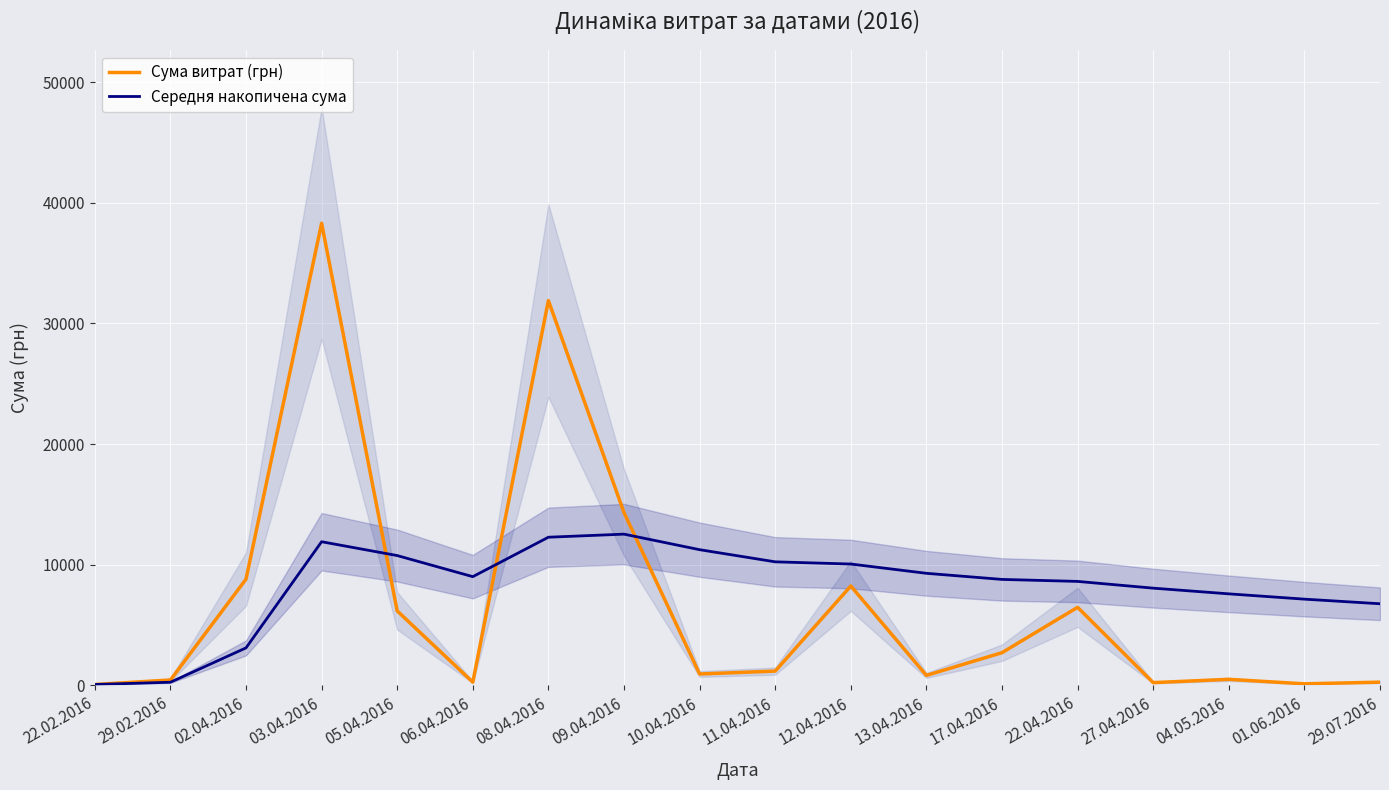

Read the Середня накопичена сума value at 22.04.2016.

8620.2